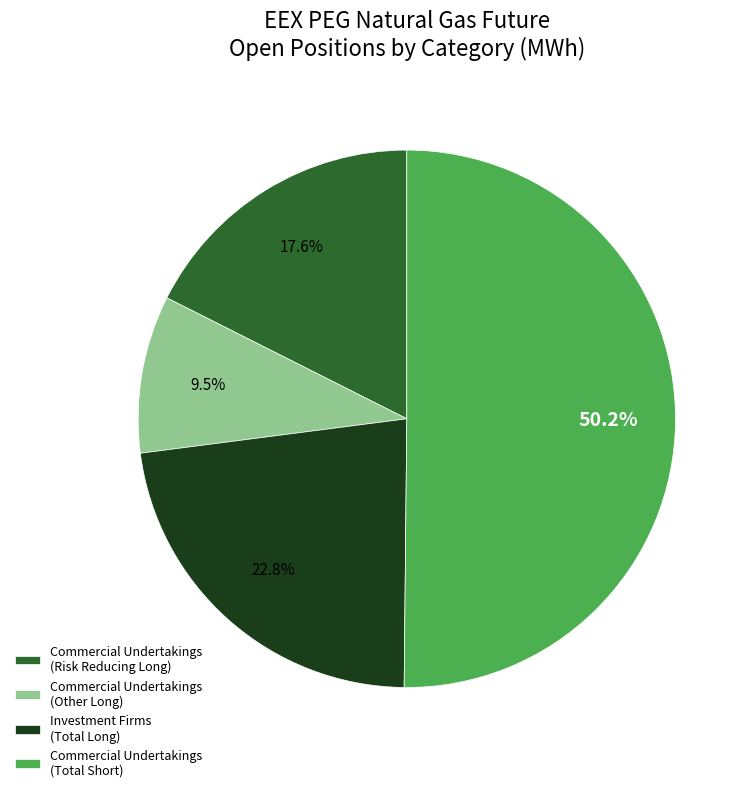

Rank the categories by value from lowest to highest.

Commercial Undertakings (Other Long), Commercial Undertakings (Risk Reducing Long), Investment Firms (Total Long), Commercial Undertakings (Total Short)